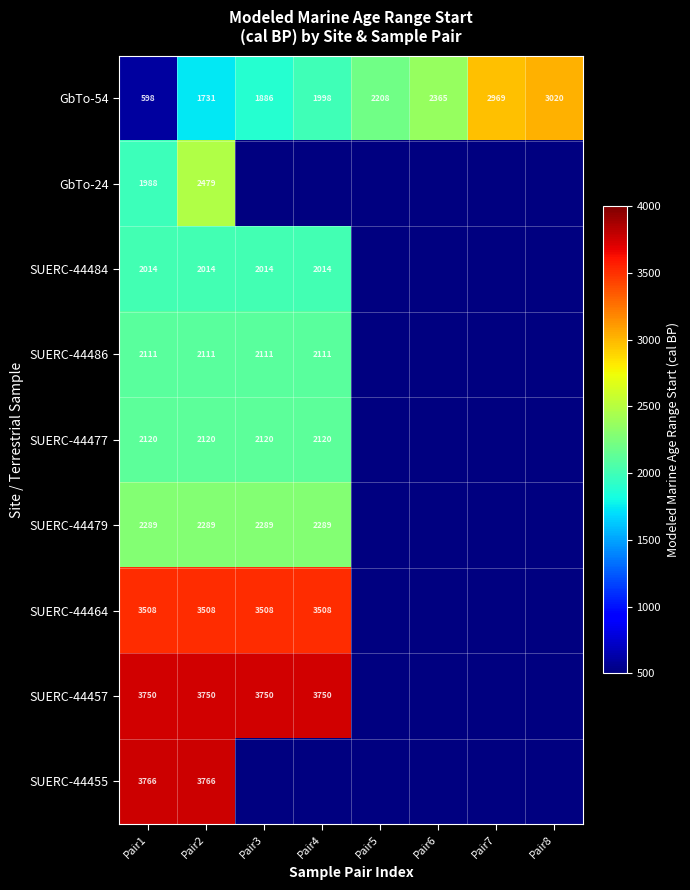

List the labels in order of GbTo-54 value, smallest first.

Pair1, Pair2, Pair3, Pair4, Pair5, Pair6, Pair7, Pair8